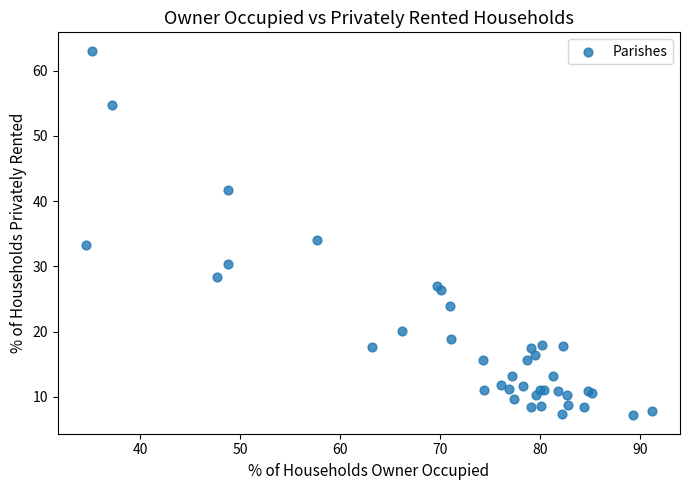

What Y value in the scatter plot is closest to 35?

34.1